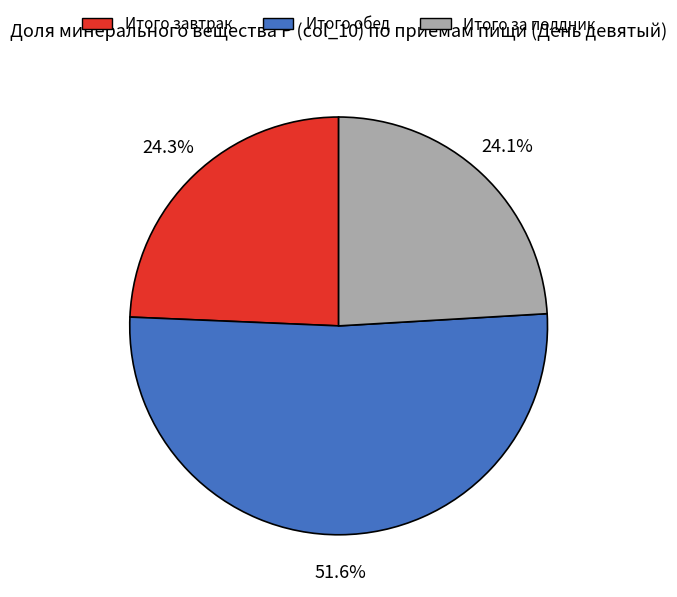

What is the ratio of the value at Итого обед to the value at Итого за полдник?

2.1